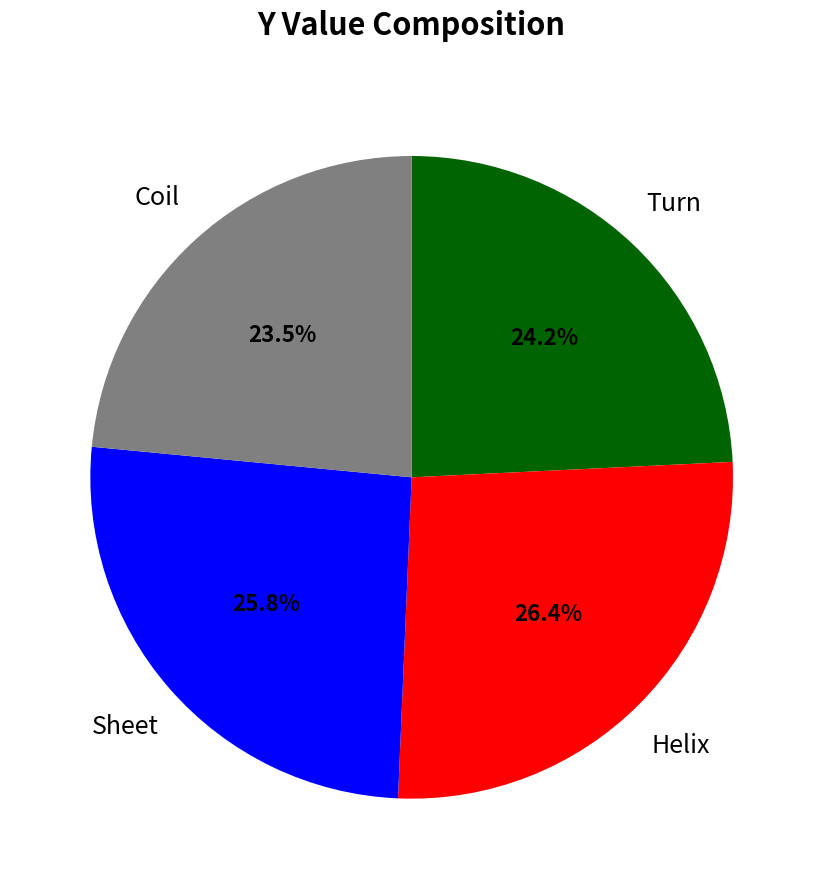

Is there any slice that represents more than half of the pie?

No